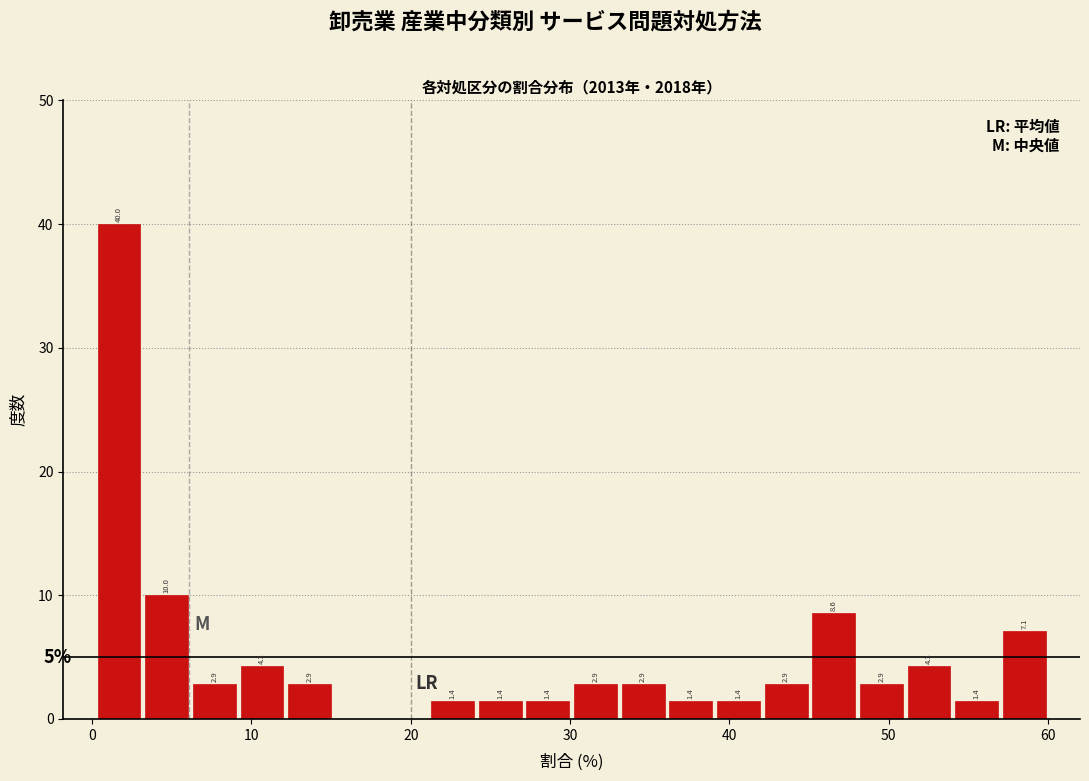

Around what value on the x-axis is the tallest bar? Give the approximate position of its centre, as read against the axis.

2